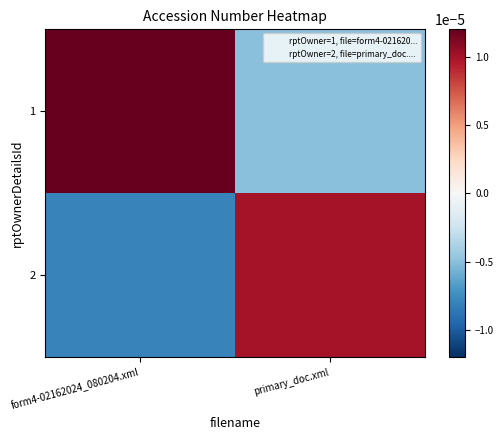

Between form4-02162024_080204.xml and primary_doc.xml, which is larger?

form4-02162024_080204.xml